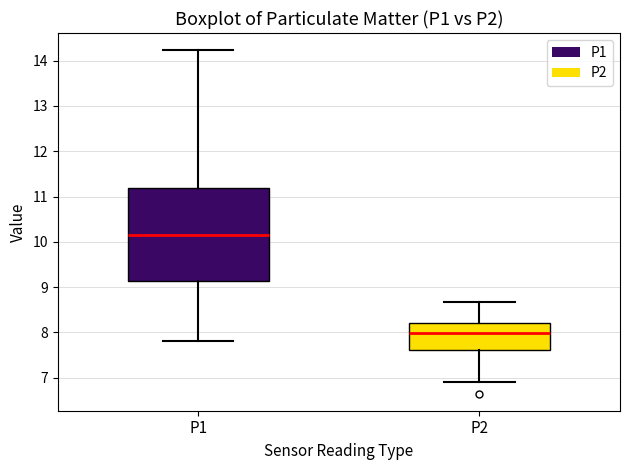

Which box has the highest median line?

P1